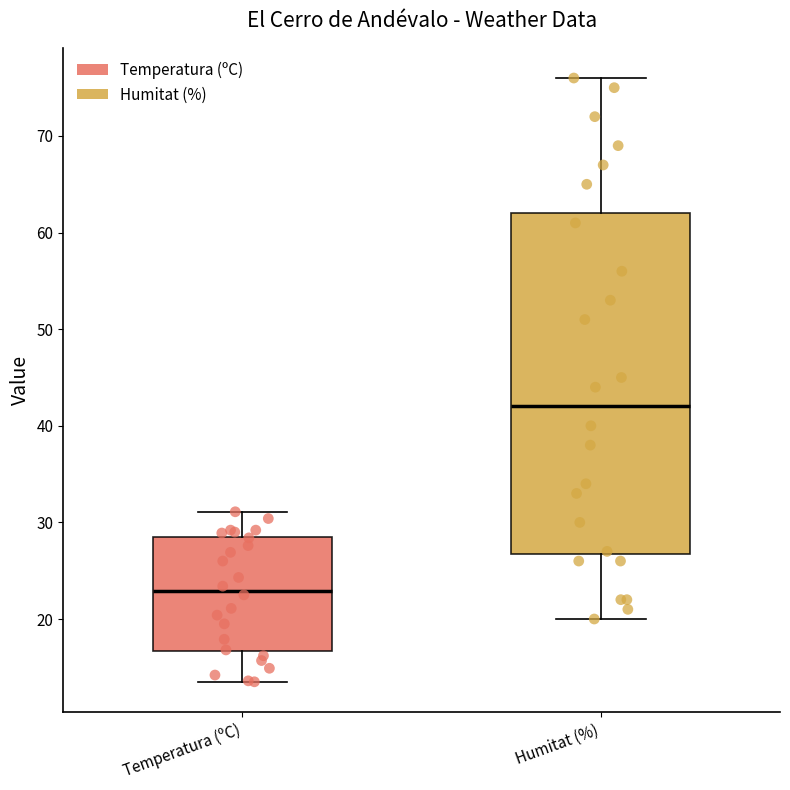

Which box has the highest median line?

Humitat (%)